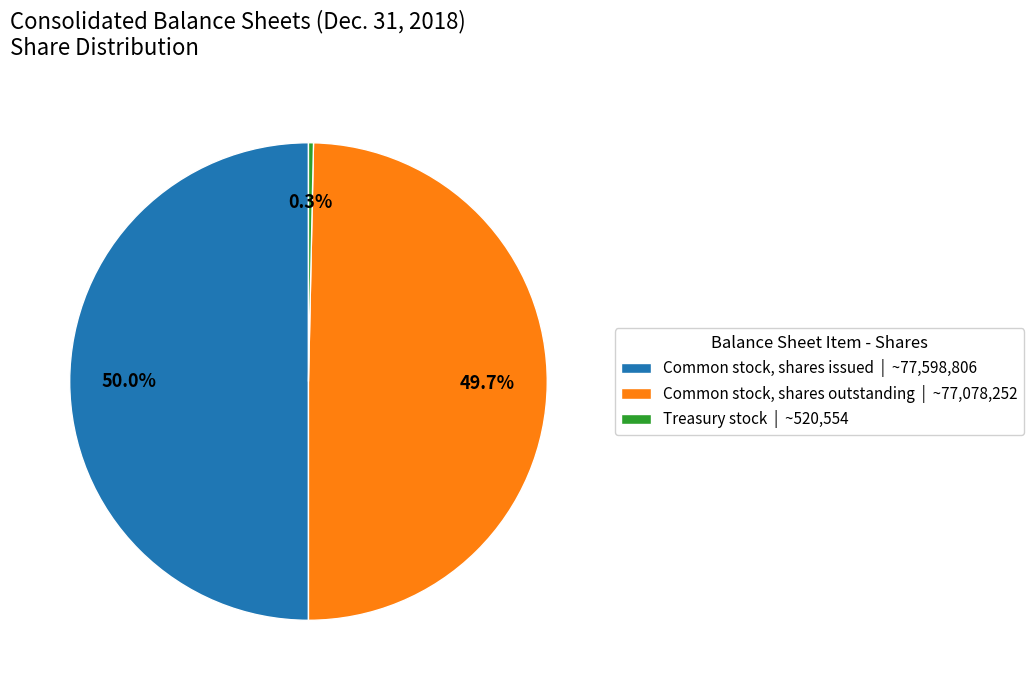

To the nearest percent, what is the combined percentage of Common stock, shares outstanding and Common stock, shares issued?

100%